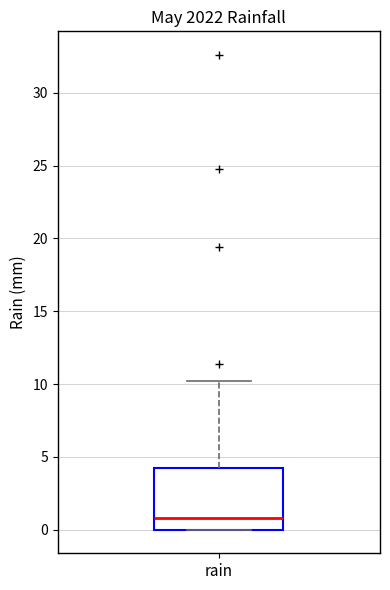

Where is the lower edge of the box for rain on the y-axis? The values are not printed on the chart, so give them approximately, as read against the axis.

0